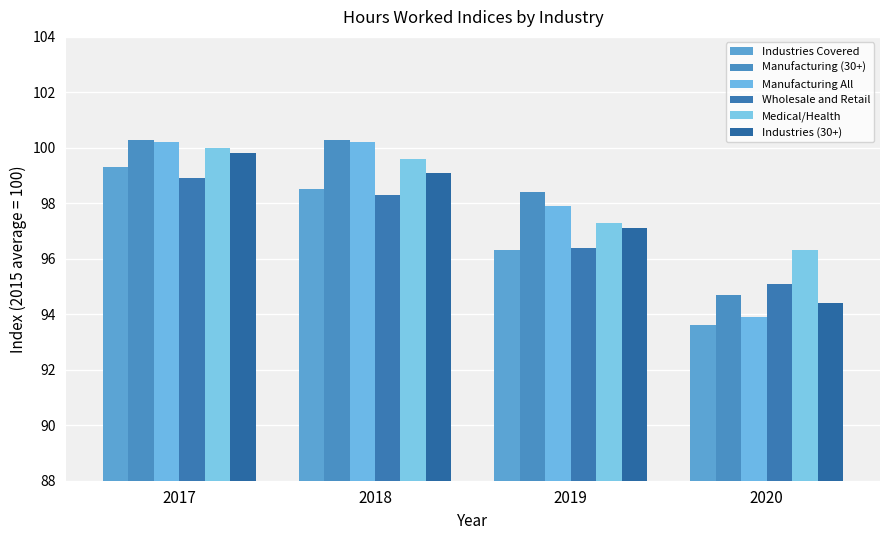

How many groups of bars are there?

4